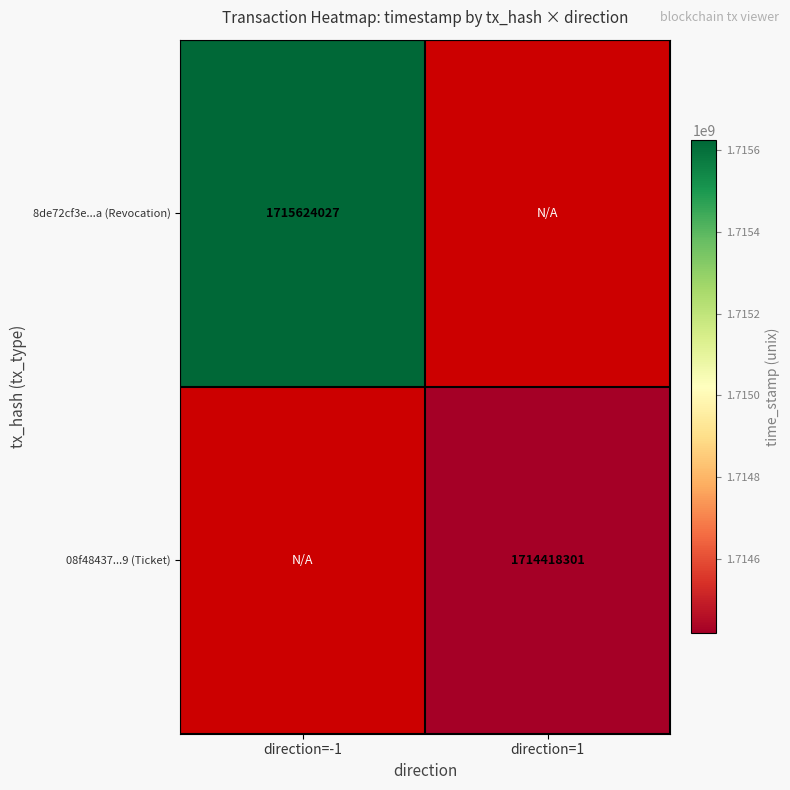

Is it true that 08f48437...9 (Ticket) equals 2379933672 at direction=1?

False